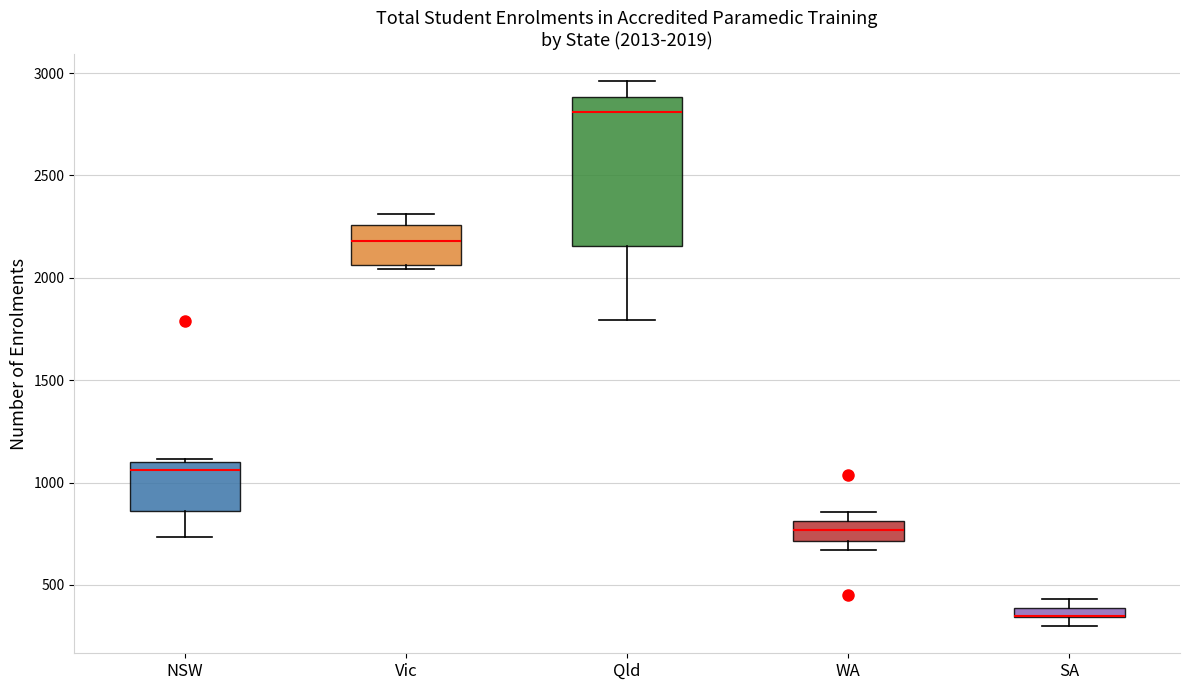

Which box is the tallest, from its lower edge to its upper edge?

Qld